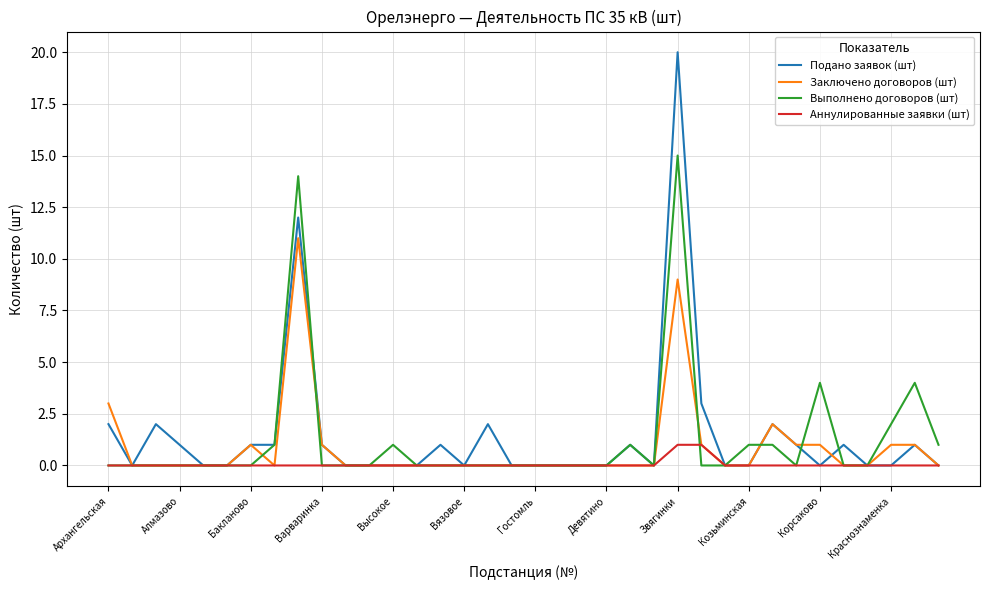

Reading right to left, what are all the values shown in this chart?

Подано заявок (шт): 0	1	0	0	1	0	1	2	0	0	3	20	0	1	0	0	0	0	0	2	0	1	0	0	0	0	1	12	1	1	0	0	1	2	0	2
Заключено договоров (шт): 0	1	1	0	0	1	1	2	0	0	1	9	0	0	0	0	0	0	0	0	0	0	0	0	0	0	1	11	0	1	0	0	0	0	0	3
Выполнено договоров (шт): 1	4	2	0	0	4	0	1	1	0	0	15	0	1	0	0	0	0	0	0	0	0	0	1	0	0	0	14	1	0	0	0	0	0	0	0
Аннулированные заявки (шт): 0	0	0	0	0	0	0	0	0	0	1	1	0	0	0	0	0	0	0	0	0	0	0	0	0	0	0	0	0	0	0	0	0	0	0	0